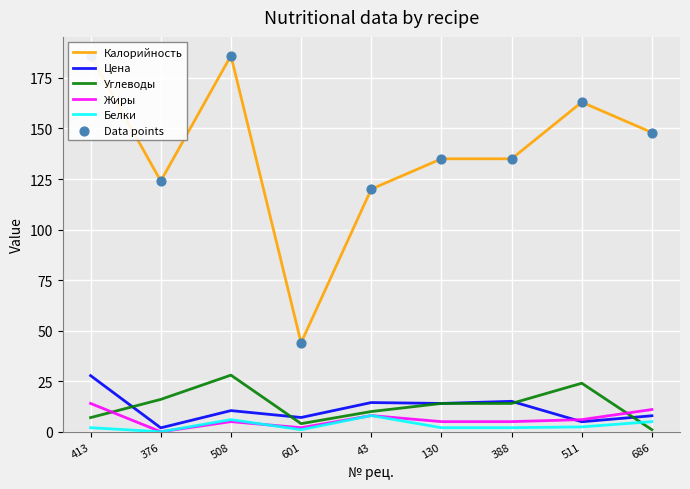

Which series contains the lowest Y value?

Жиры